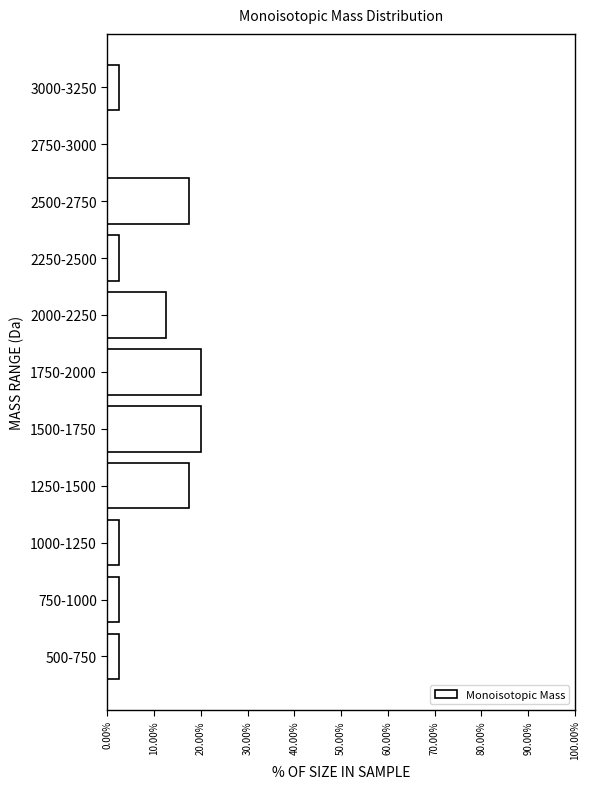

Reading top to bottom, extract all data points from this chart.

3000-3250=2.5	2750-3000=0.0	2500-2750=17.5	2250-2500=2.5	2000-2250=12.5	1750-2000=20.0	1500-1750=20.0	1250-1500=17.5	1000-1250=2.5	750-1000=2.5	500-750=2.5